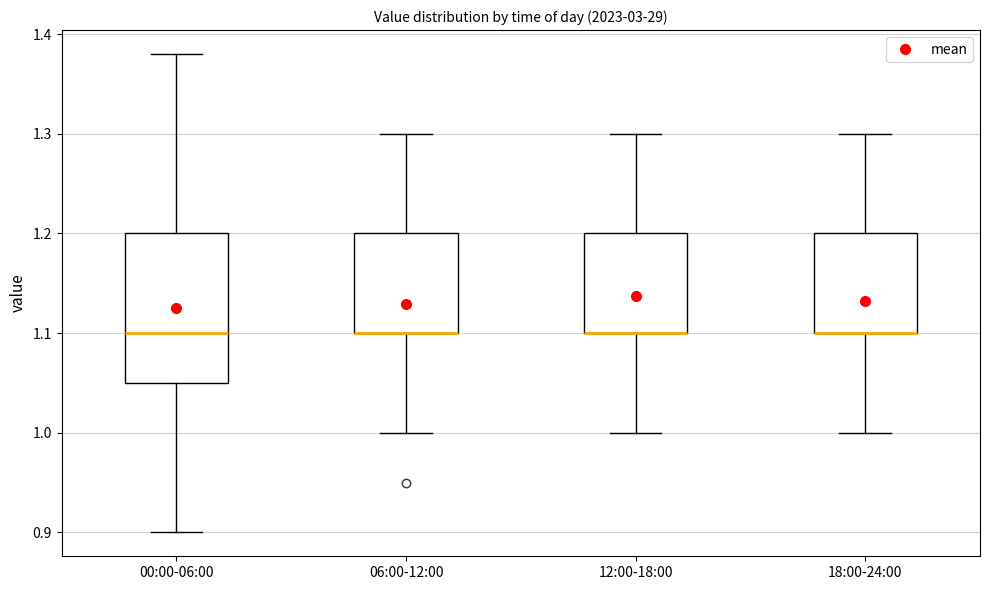

Reading left to right, read every box against the y-axis: the position of its median line, the range the box covers, and the ends of its whiskers. The values are not printed on the chart, so give them approximately, as read against the axis.

00:00-06:00: median 1.10, box 1.05 to 1.20, whiskers 0.90 to 1.38
06:00-12:00: median 1.10 (drawn on the box's lower edge), box 1.10 to 1.20, whiskers 1.00 to 1.30
12:00-18:00: median 1.10 (drawn on the box's lower edge), box 1.10 to 1.20, whiskers 1.00 to 1.30
18:00-24:00: median 1.10 (drawn on the box's lower edge), box 1.10 to 1.20, whiskers 1.00 to 1.30